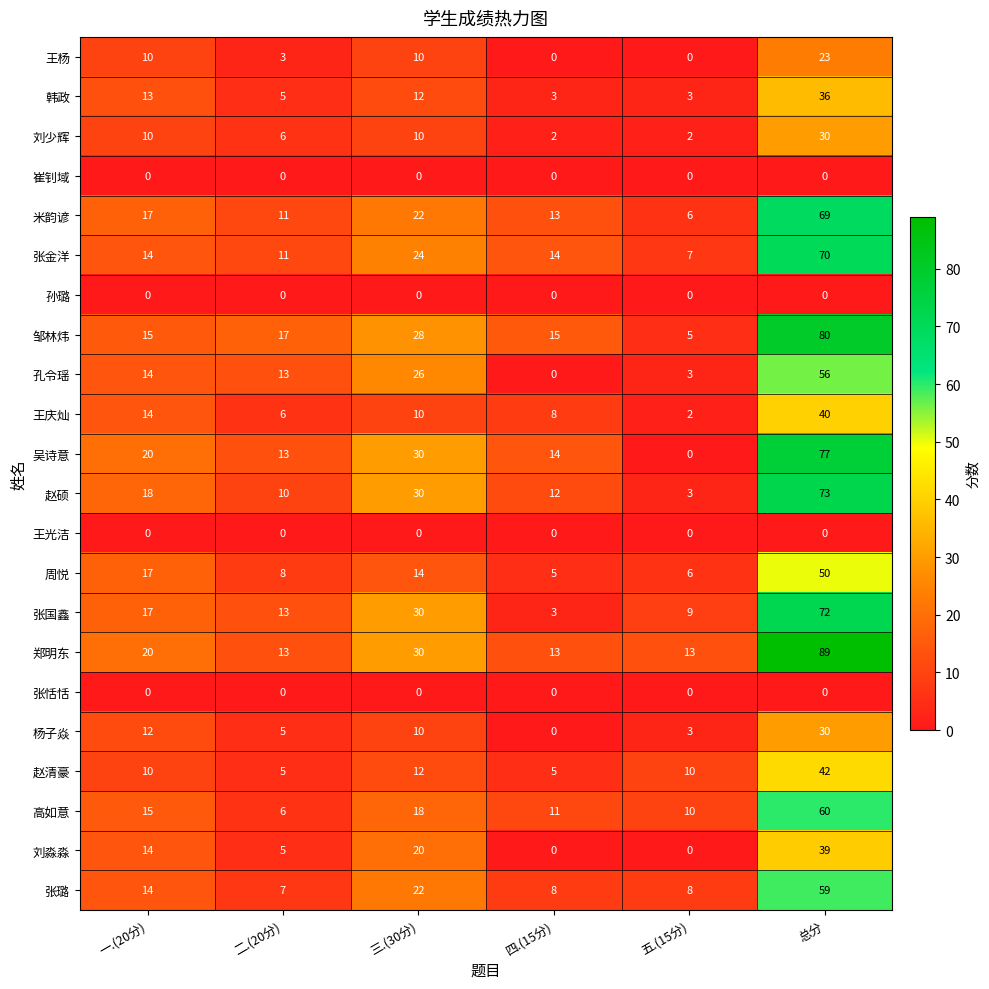

What is the difference between the highest and lowest values at 四.(15分)?

15